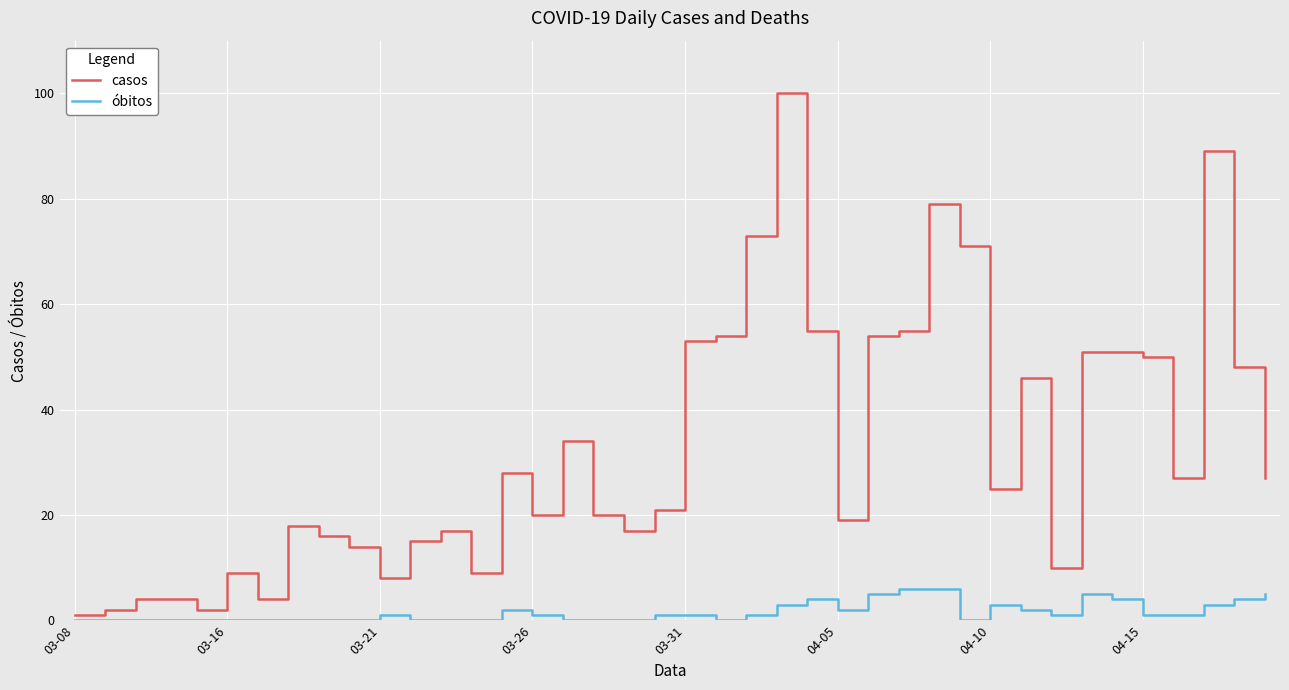

How many lines are shown in the chart?

2